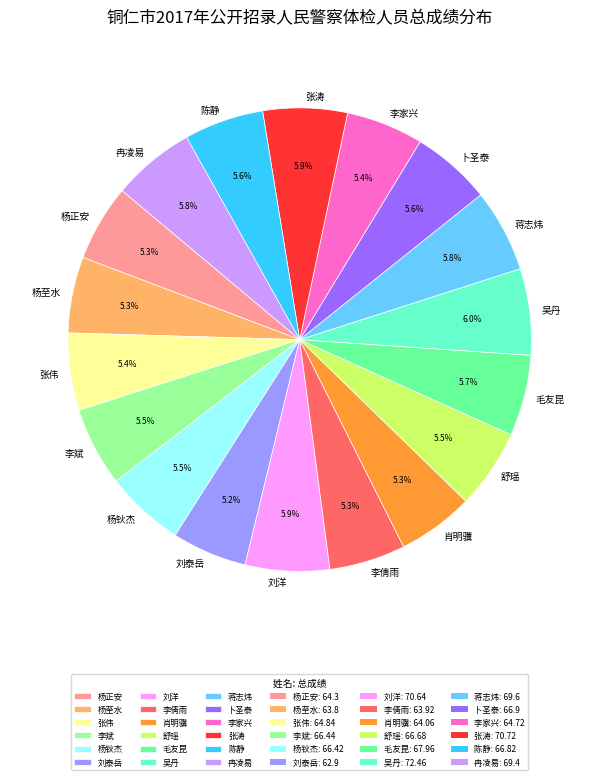

What is the ratio of the value at 毛友昆 to the value at 李倩雨?

1.1